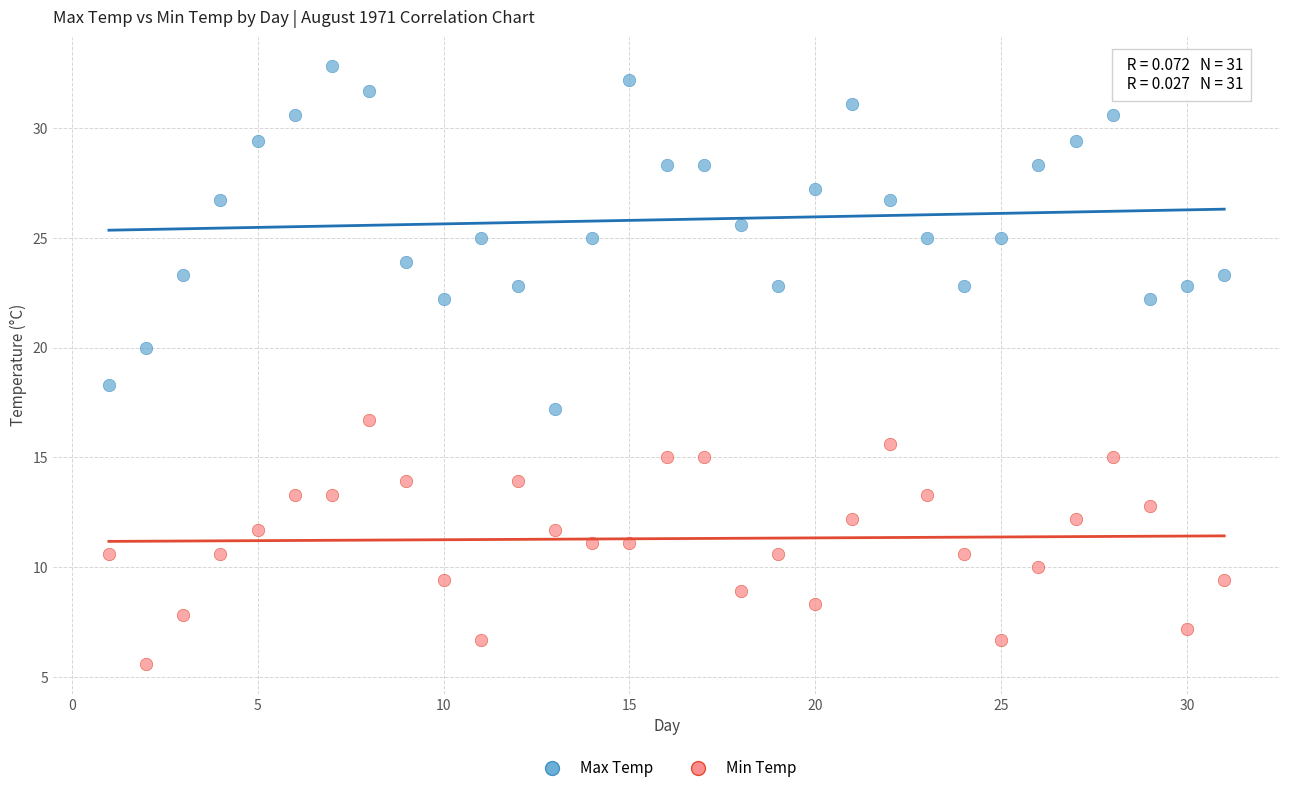

Which series contains the lowest Y value?

Min Temp